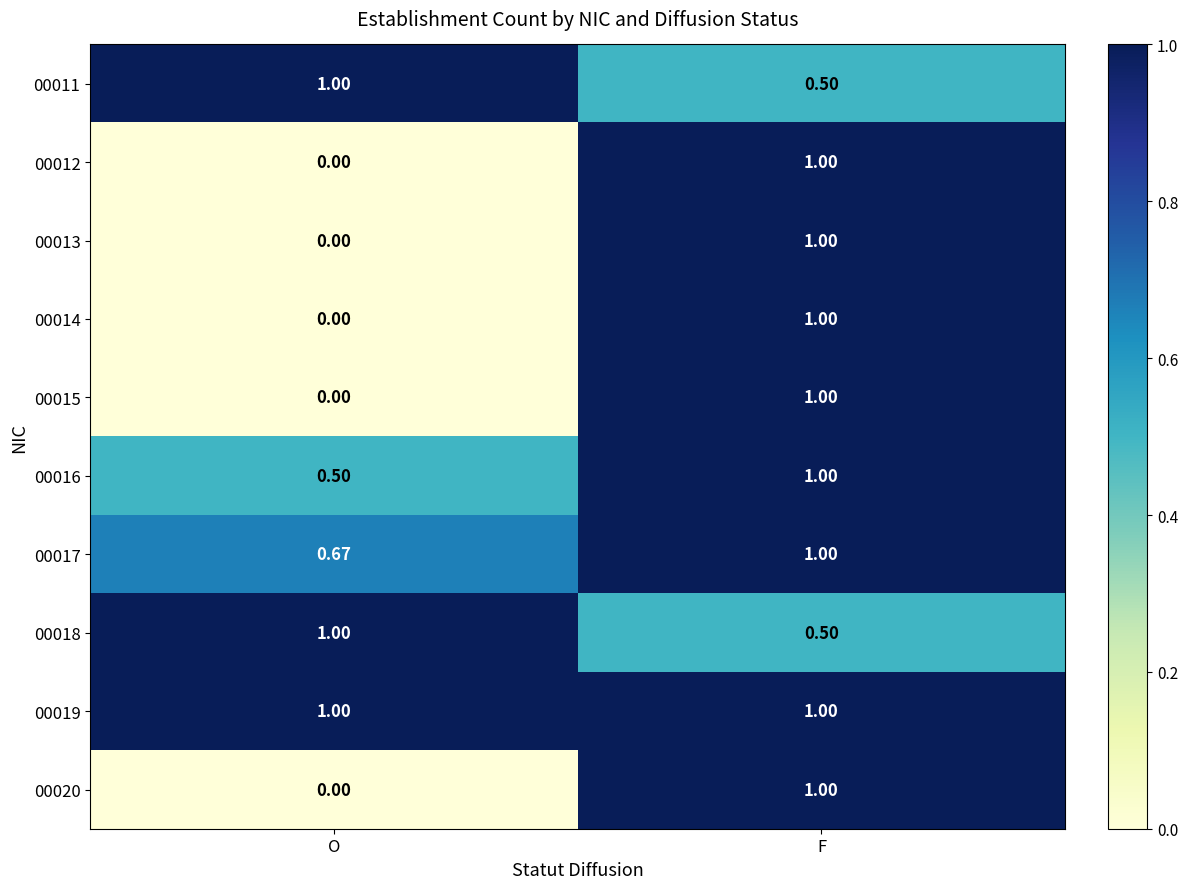

Where is 00017 nearest to the value 0?

O